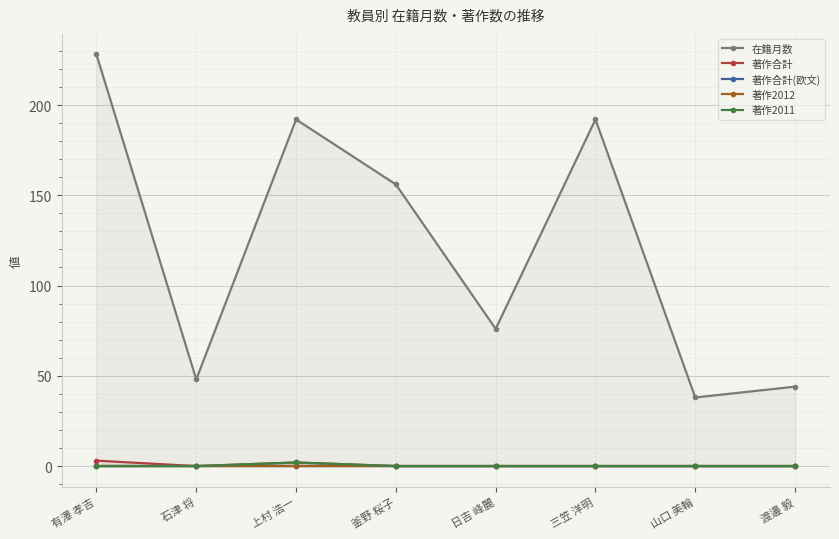

Reading left to right, list all the values displayed in this chart.

在籍月数: 有澤 孝吉=228	石津 将=48	上村 浩一=192	釜野 桜子=156	日吉 峰麗=76	三笠 洋明=192	山口 美輪=38	渡邊 毅=44
著作合計: 有澤 孝吉=3	石津 将=0	上村 浩一=2	釜野 桜子=0	日吉 峰麗=0	三笠 洋明=0	山口 美輪=0	渡邊 毅=0
著作合計(欧文): 有澤 孝吉=0	石津 将=0	上村 浩一=0	釜野 桜子=0	日吉 峰麗=0	三笠 洋明=0	山口 美輪=0	渡邊 毅=0
著作2012: 有澤 孝吉=0	石津 将=0	上村 浩一=0	釜野 桜子=0	日吉 峰麗=0	三笠 洋明=0	山口 美輪=0	渡邊 毅=0
著作2011: 有澤 孝吉=0	石津 将=0	上村 浩一=2	釜野 桜子=0	日吉 峰麗=0	三笠 洋明=0	山口 美輪=0	渡邊 毅=0